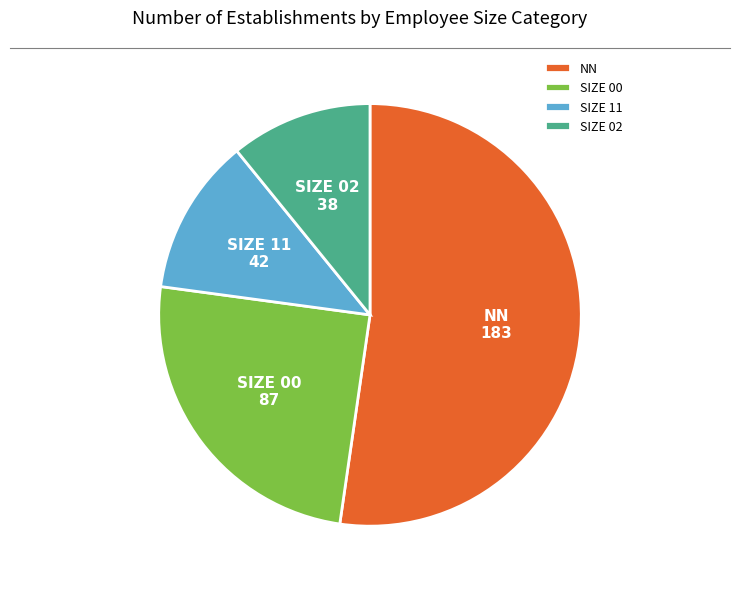

How many slices are in this pie chart?

4